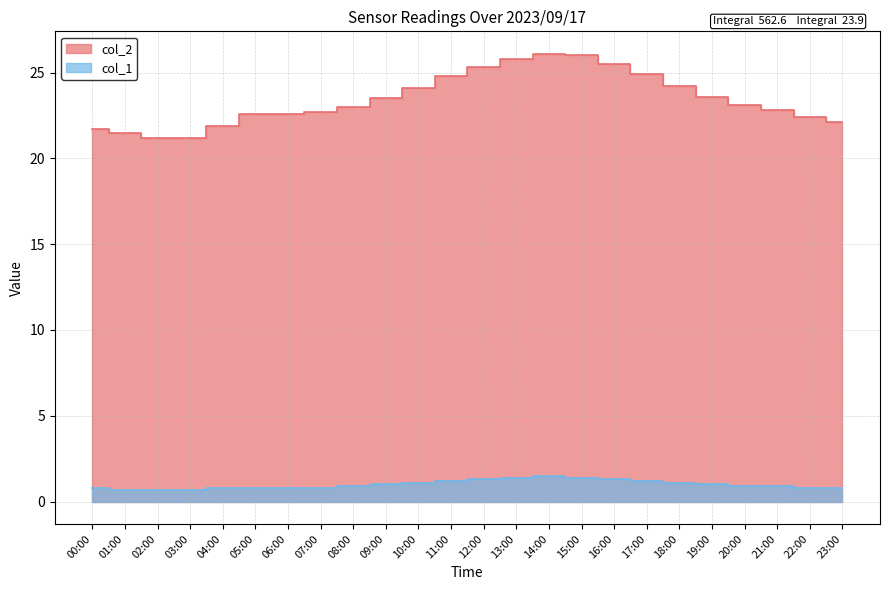

Which series has the largest total across all categories?

col_2